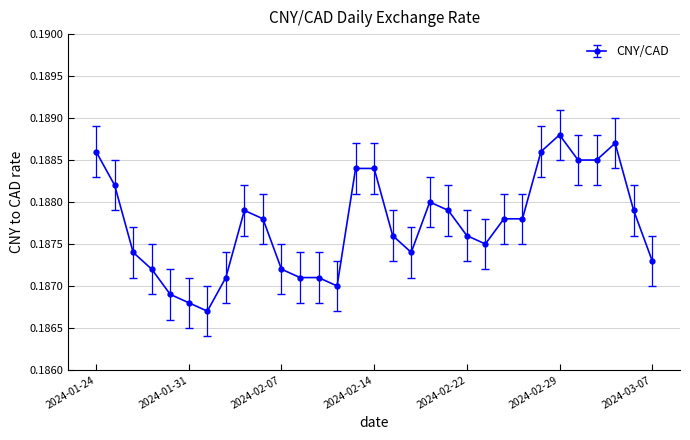

True or false: the data has more than 1 interior local peaks.

True